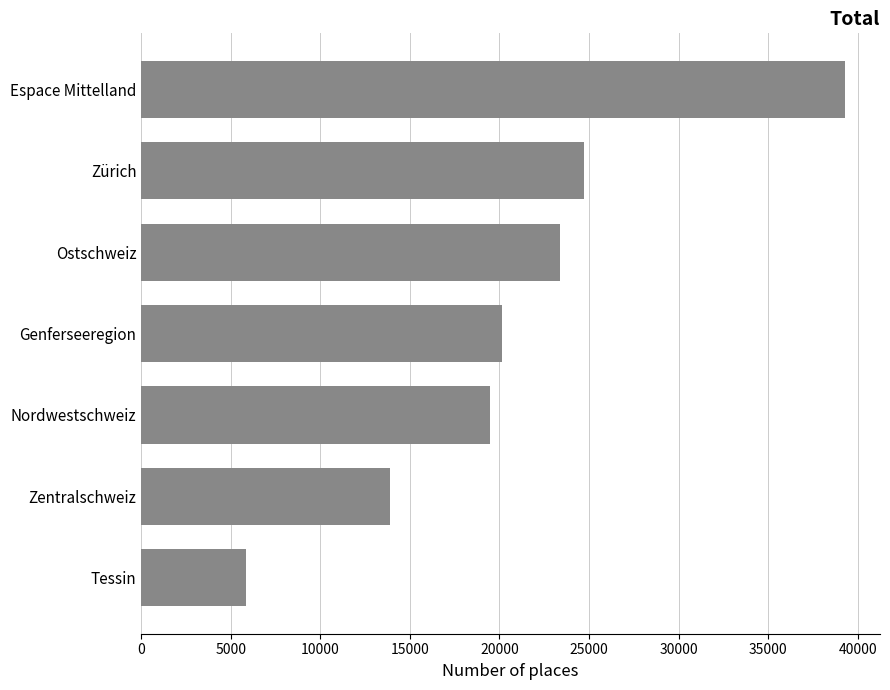

List the labels in order of value, largest first.

Espace Mittelland, Zürich, Ostschweiz, Genferseeregion, Nordwestschweiz, Zentralschweiz, Tessin